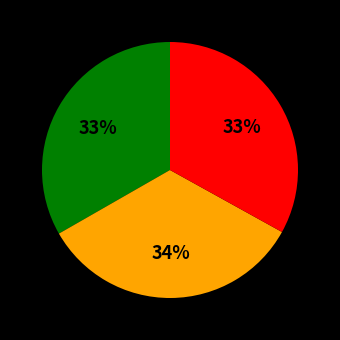

Is there any slice that represents more than half of the pie?

No